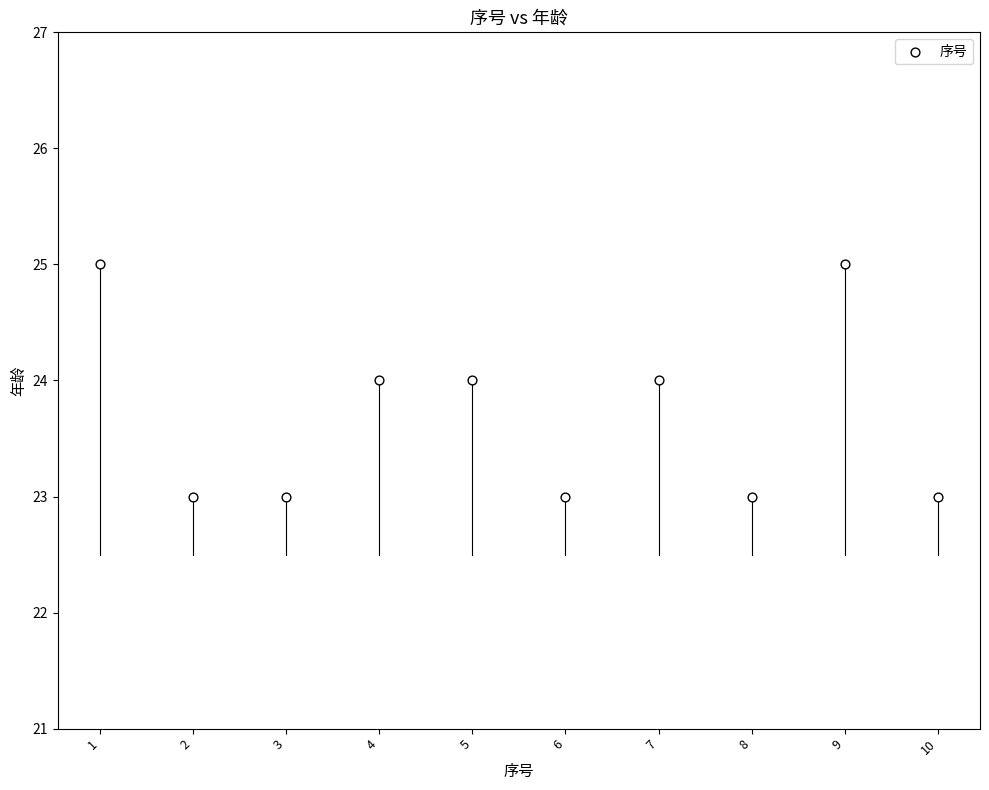

What is the average Y value?

24